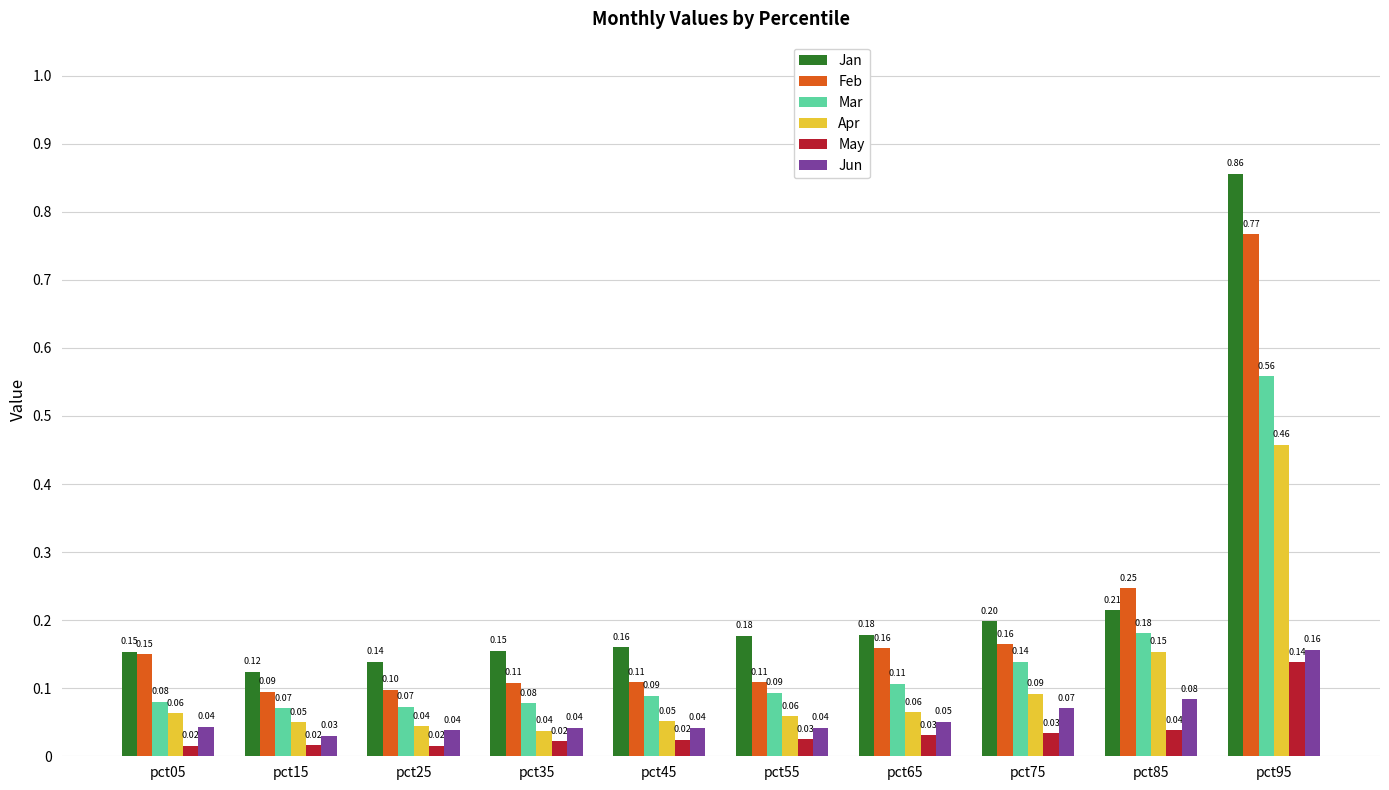

At how many categories does at least one series exceed 0?

10